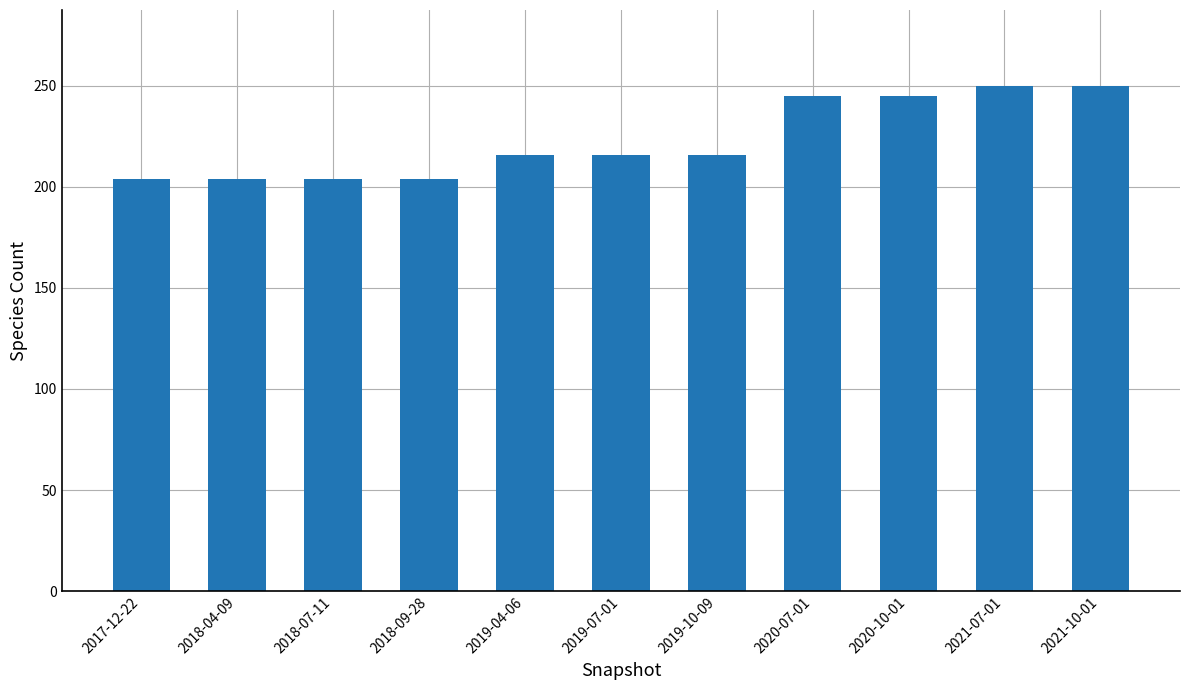

How many values are between 204 and 245?

9